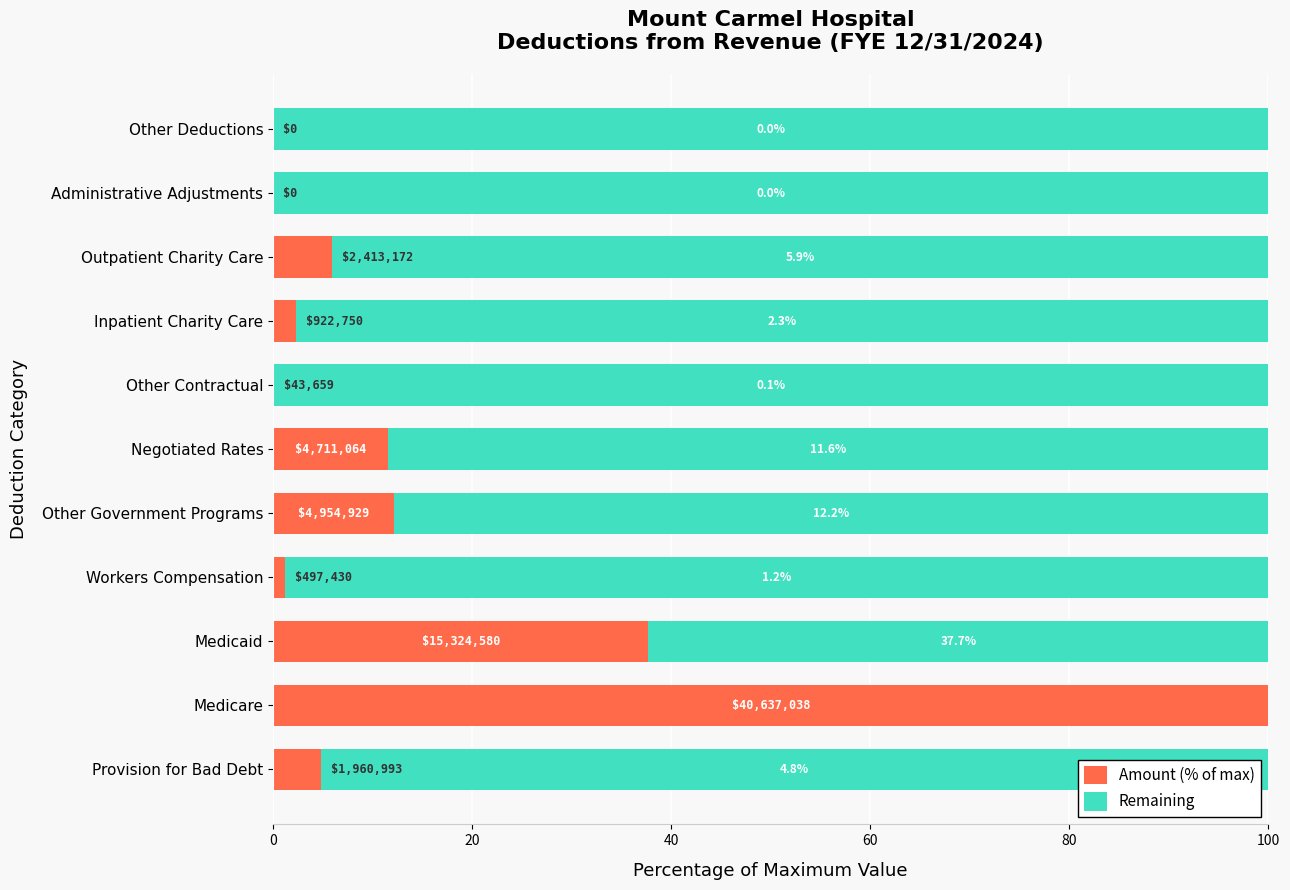

Is it true that Amount (% of max) equals 0.0 at Administrative Adjustments?

True